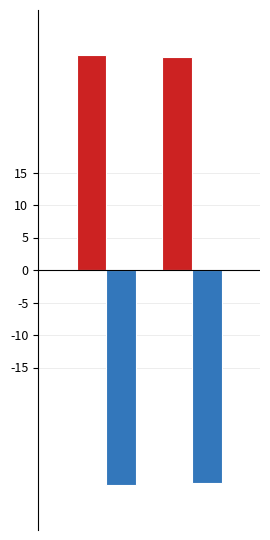

What is the greatest value displayed?

33.0